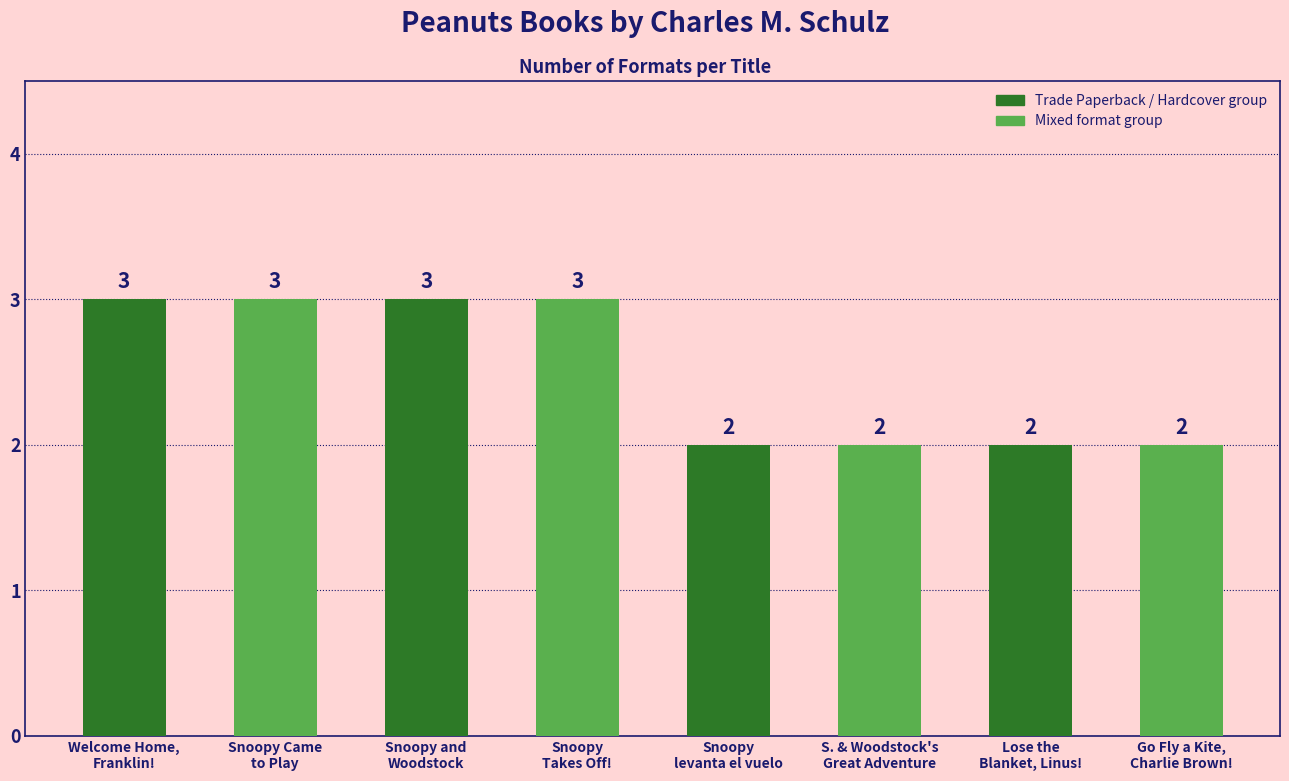

What is the difference between the maximum and minimum values?

1